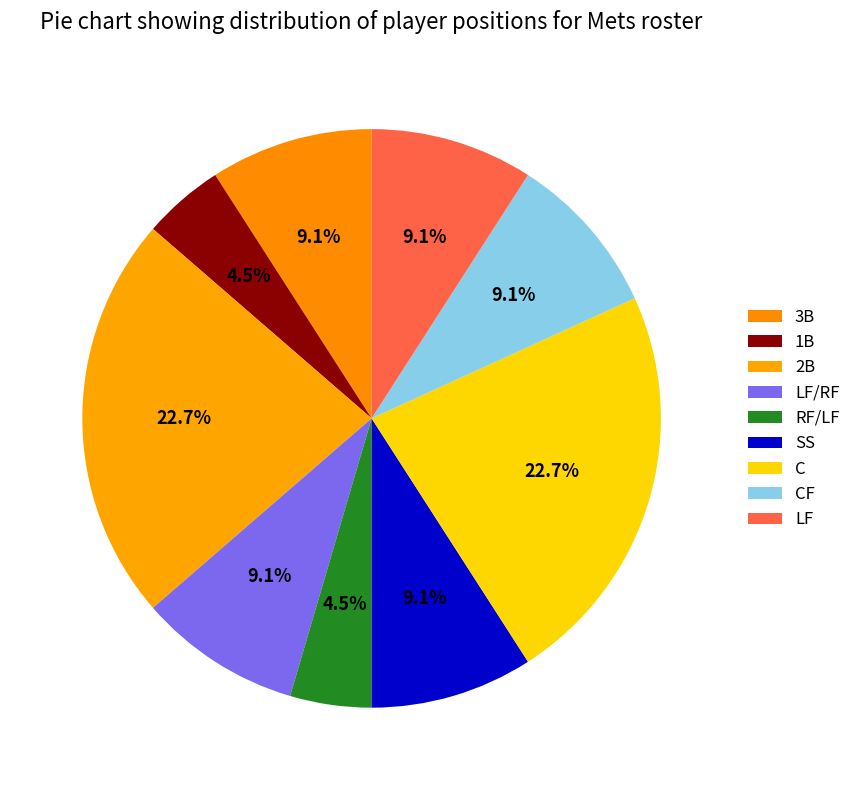

What percentage is NOT represented by C?

77.3%